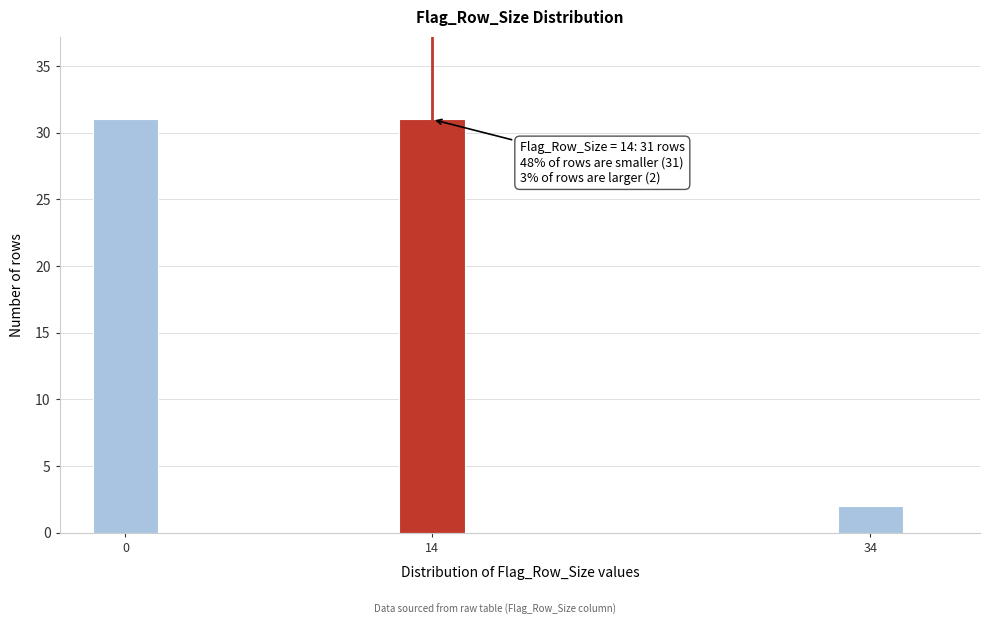

Reading left to right, extract all data points from this chart.

31	31	2